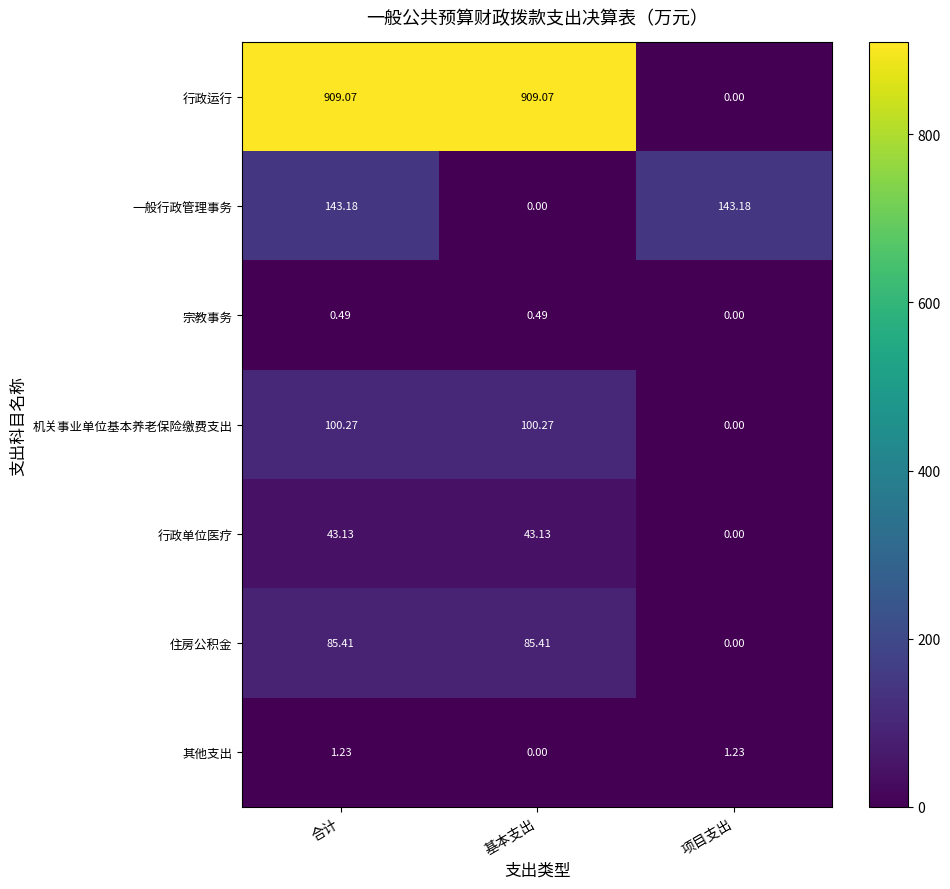

Rank the series at 合计 from highest to lowest value.

行政运行, 一般行政管理事务, 机关事业单位基本养老保险缴费支出, 住房公积金, 行政单位医疗, 其他支出, 宗教事务